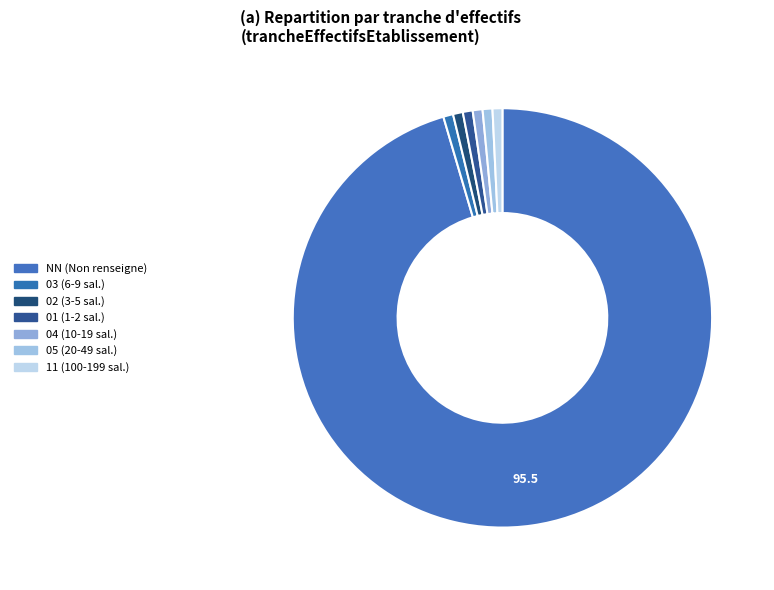

How many slices are in this pie chart?

7